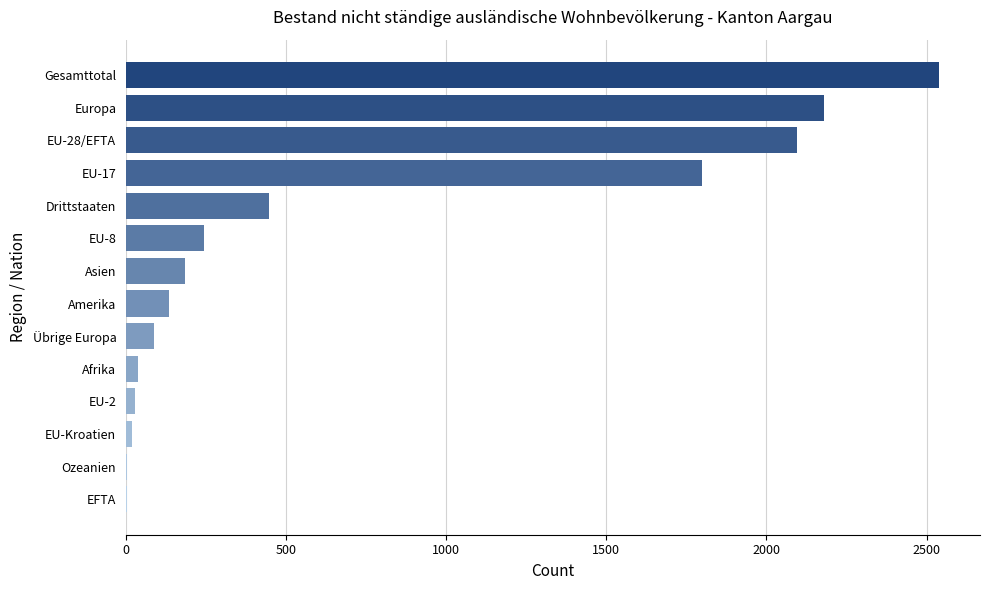

Which label corresponds to the largest value in the chart?

Gesamttotal